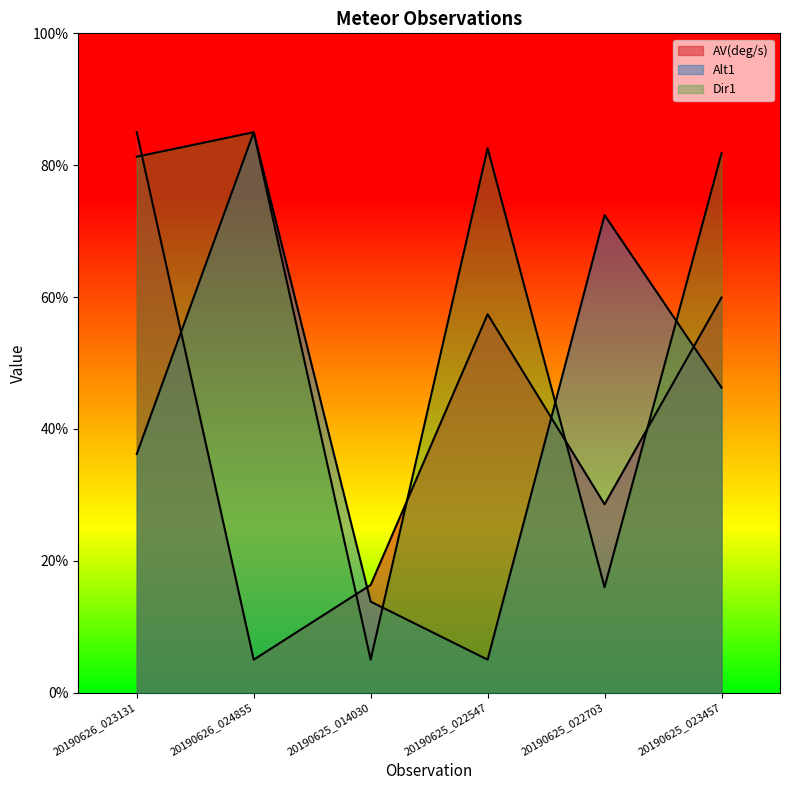

What is the sum of all Alt1 values?

258.7